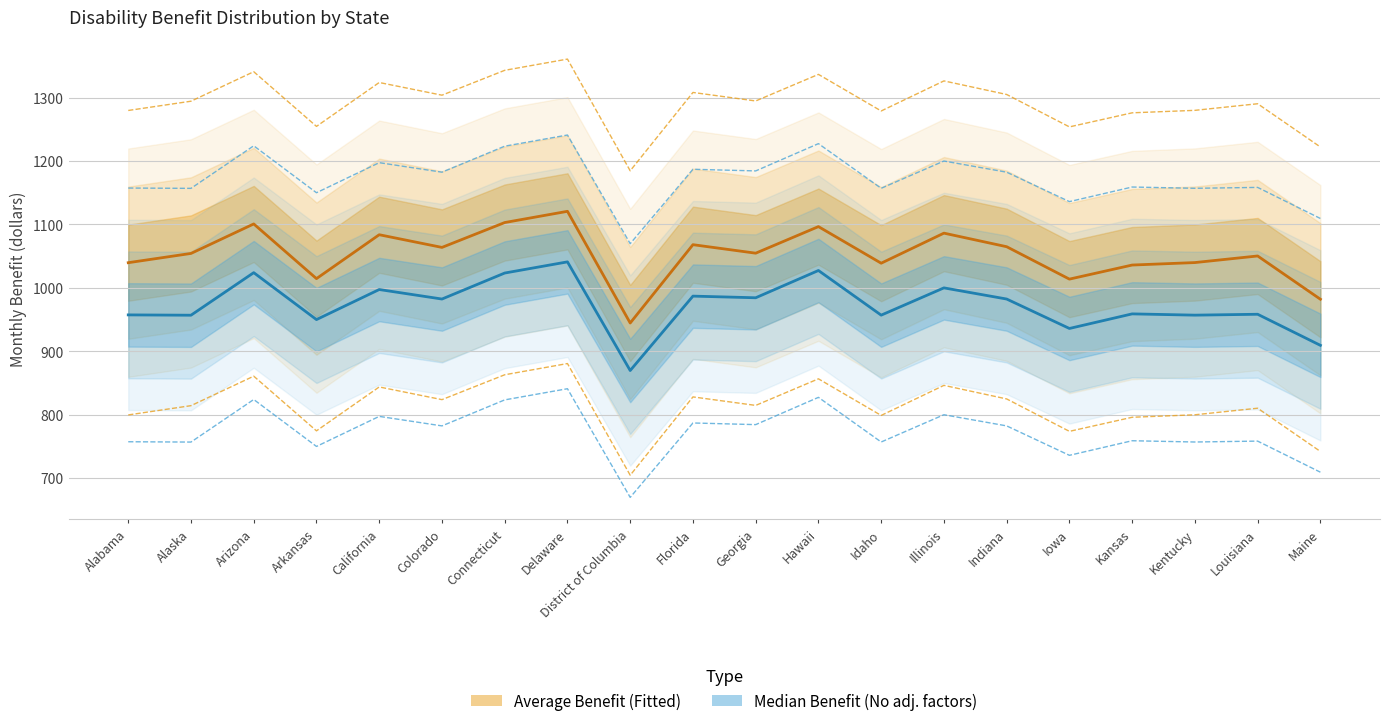

Count the number of categories in the chart.

20